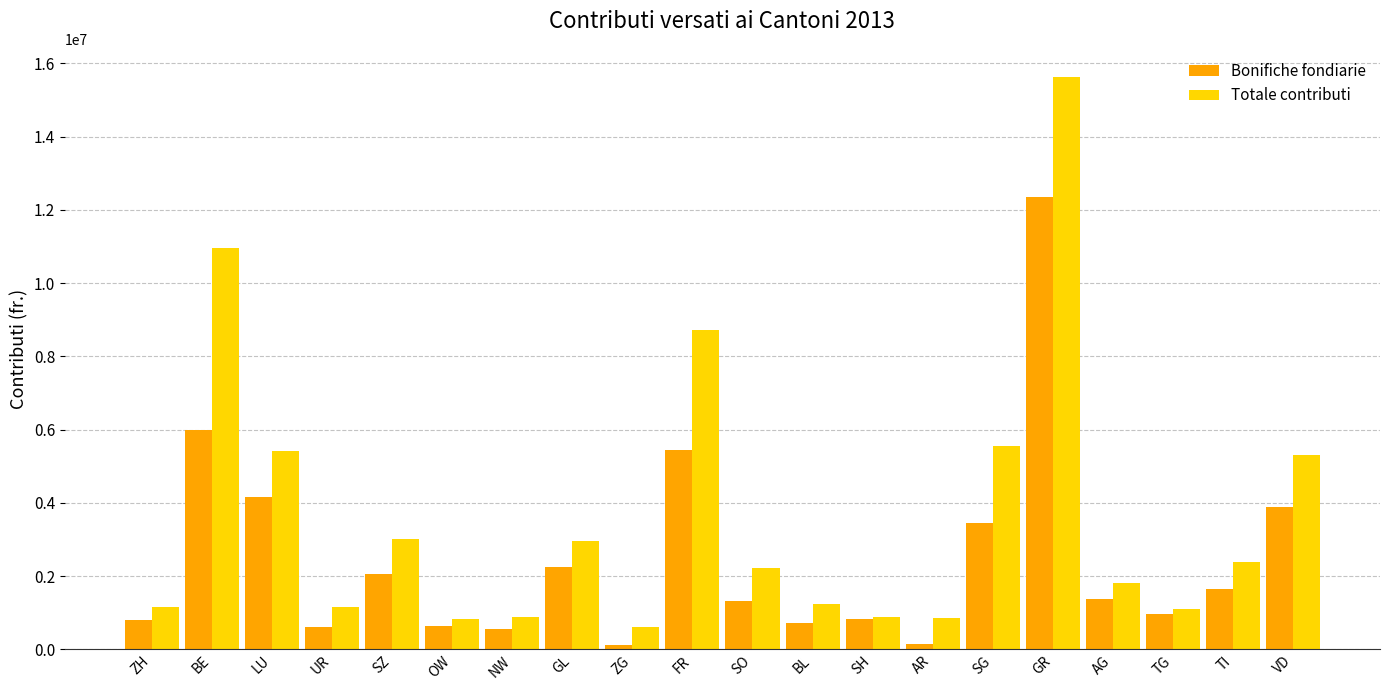

List the series in order of their peak value, lowest first.

Bonifiche fondiarie, Totale contributi